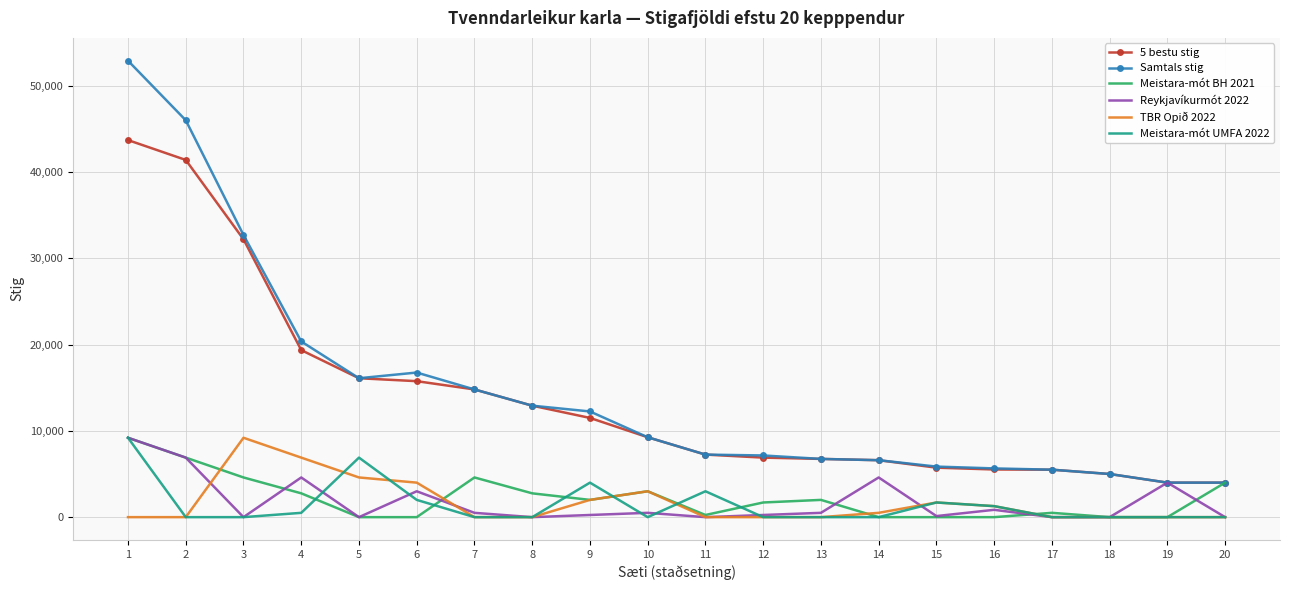

The value of Meistara-mót BH 2021 at 15 is 0. True or false?

True